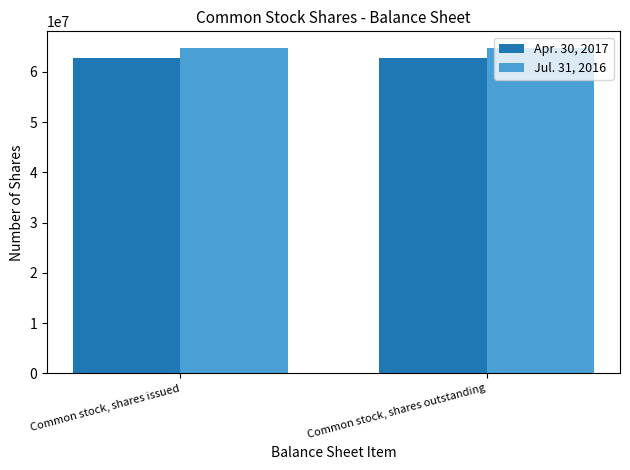

At Common stock, shares outstanding, list the series in order from smallest to largest.

Apr. 30, 2017, Jul. 31, 2016